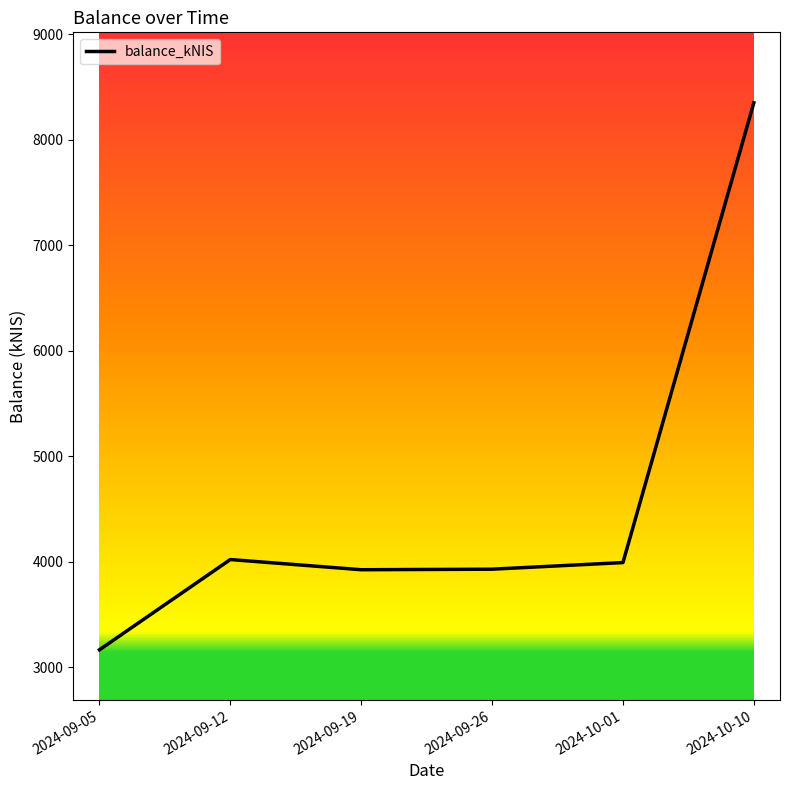

What is the change in value from 2024-09-12 to 2024-09-19?

-96.6